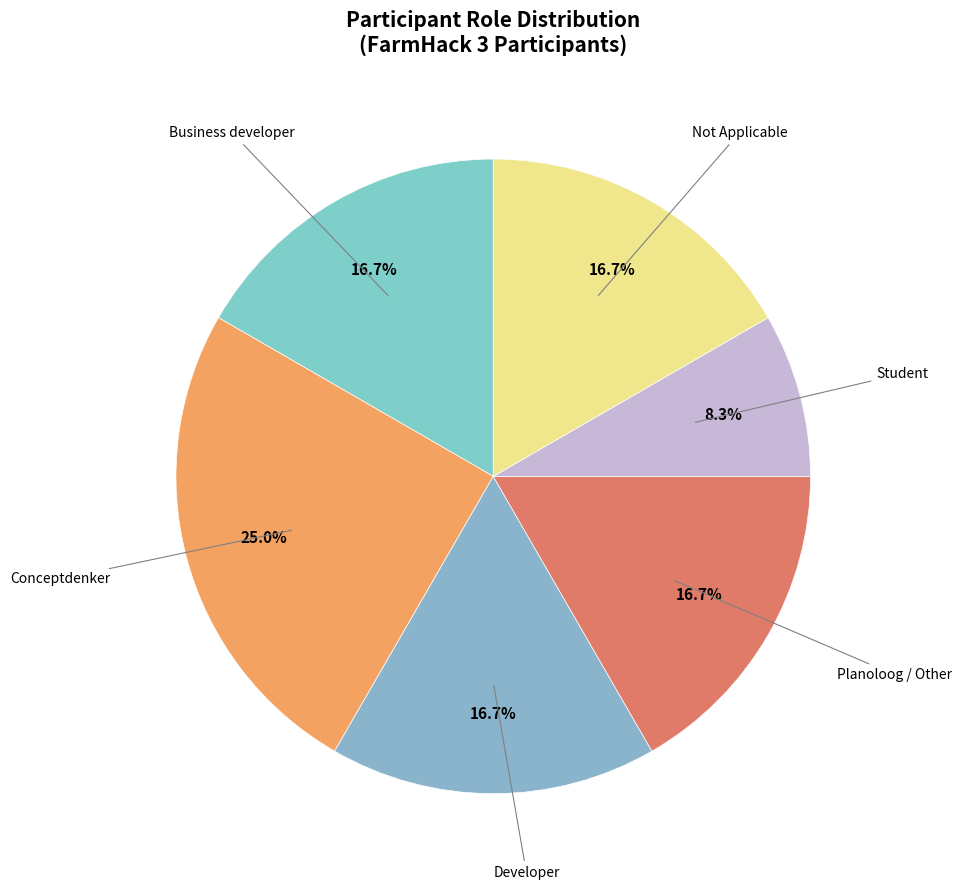

Count the number of slices in the pie.

6